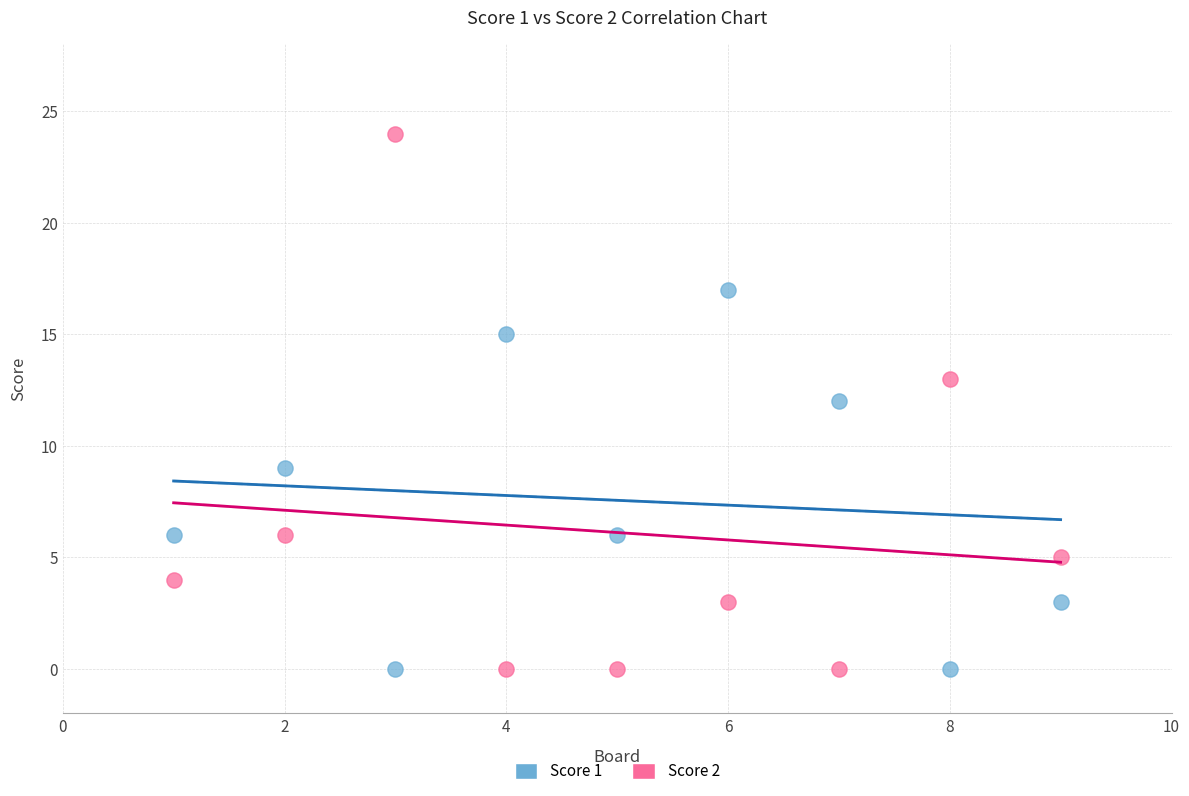

Across all data points, what is the range of X values (max minus min)?

8